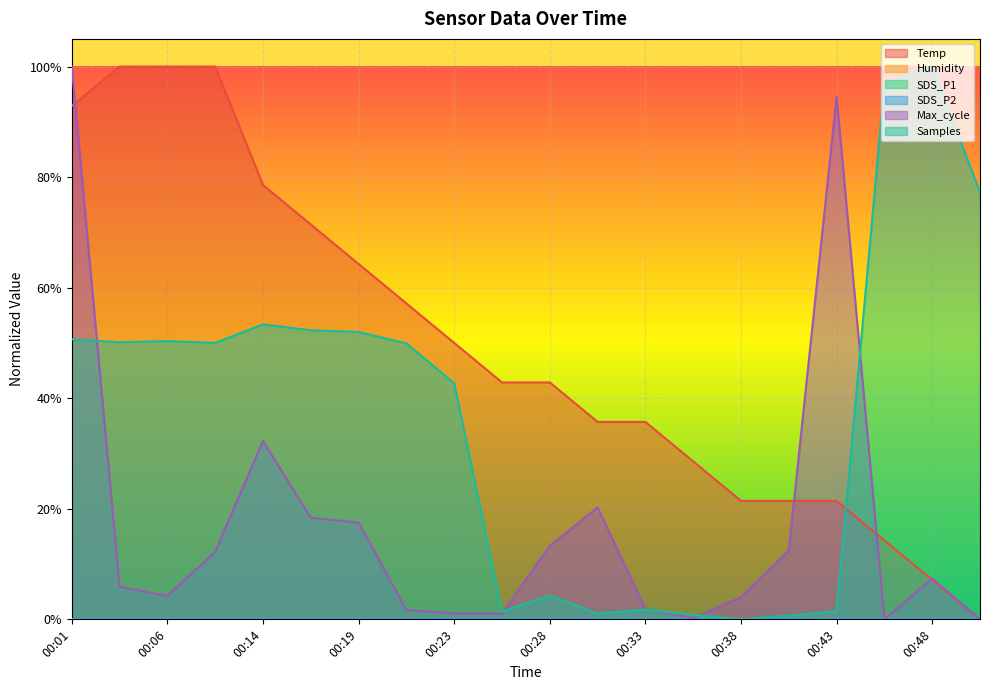

What is the average value of the Samples series?

0.4